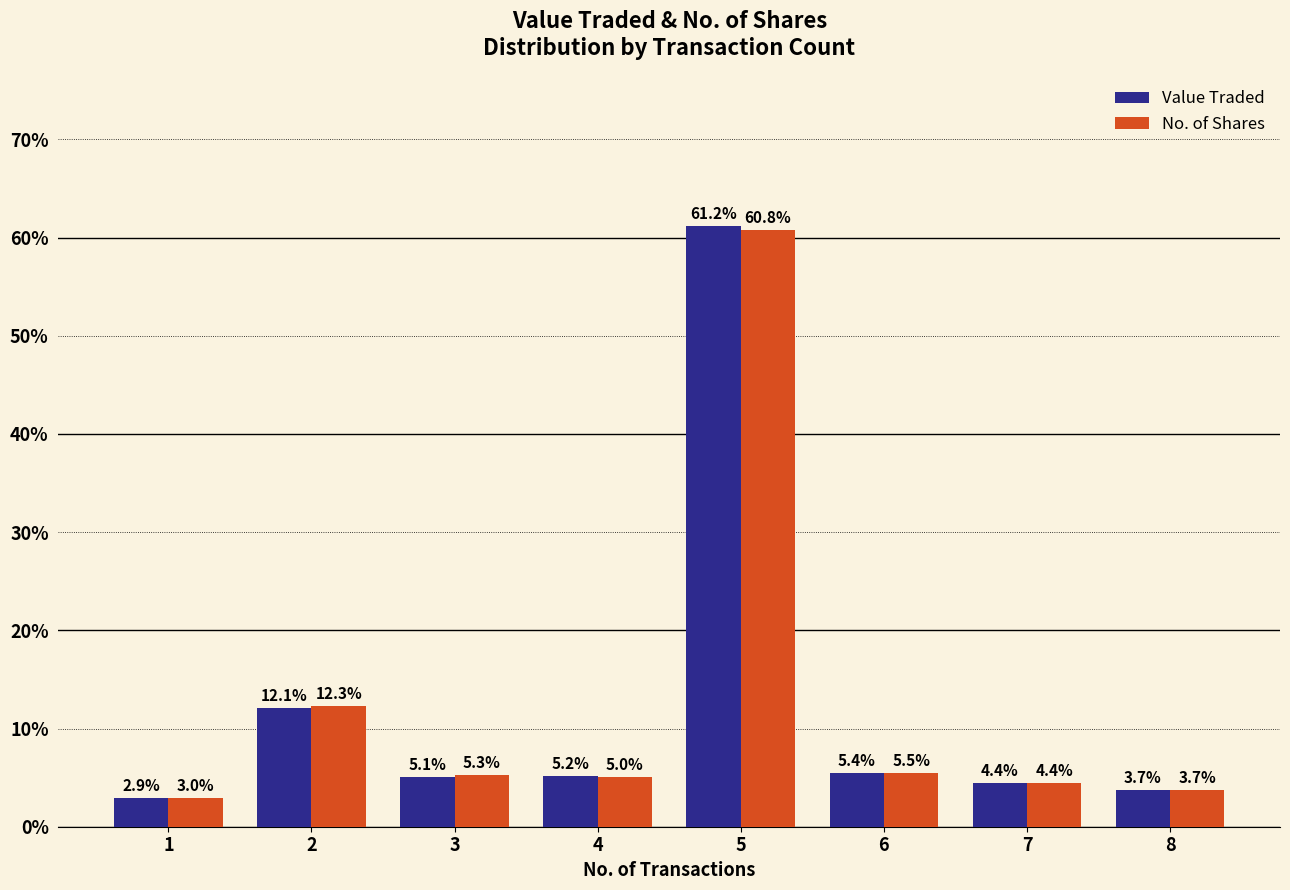

What is the sum of the No. of Shares values at 6 and 7?

9.9